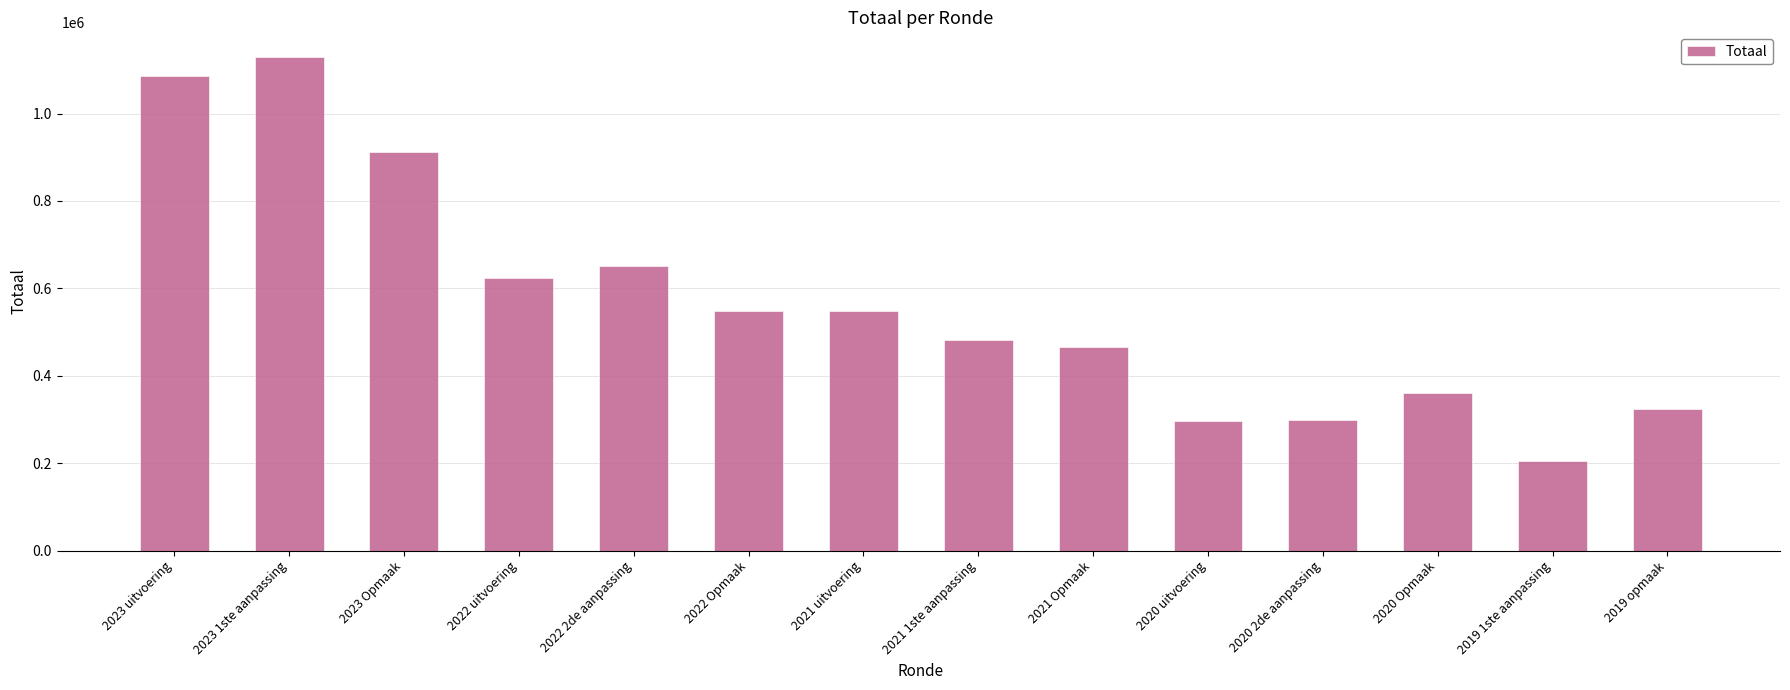

Are the bars horizontal?

No